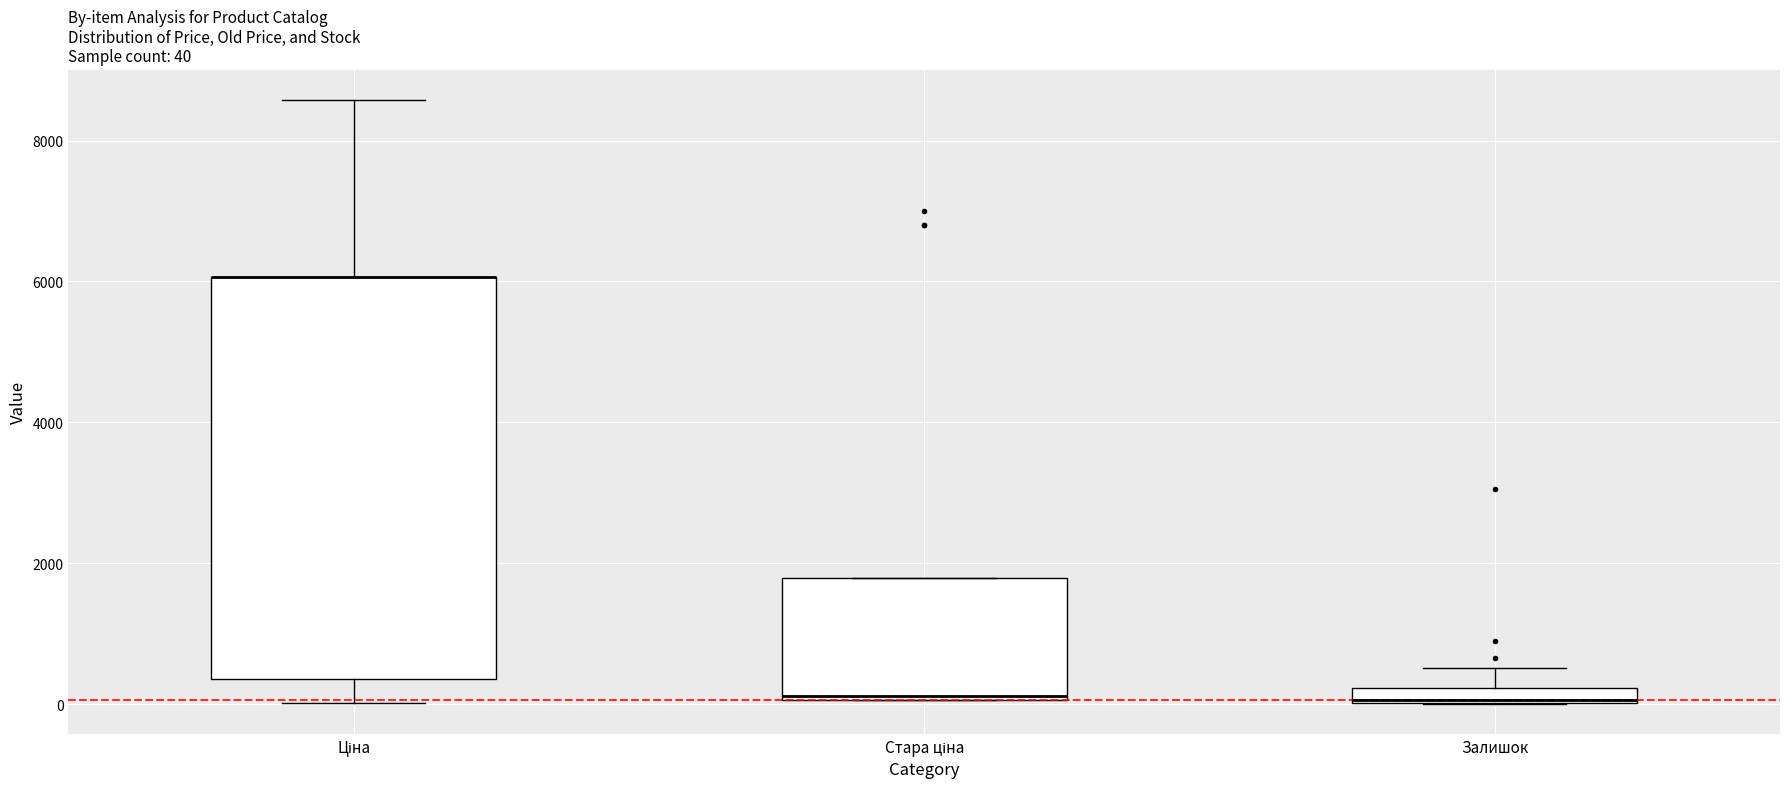

Comparing the boxes themselves (not the whiskers), which one is the tallest?

Ціна